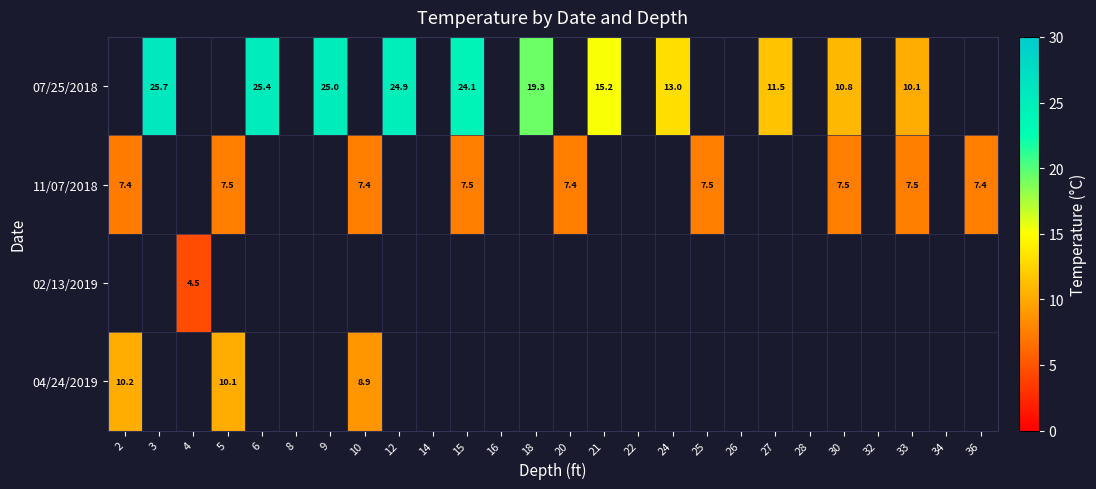

The value of 11/07/2018 at 30 is 7.5. True or false?

True